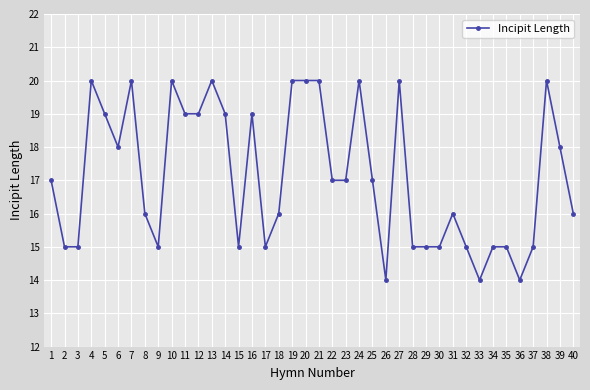

Count the values in the range 15 to 20.

37